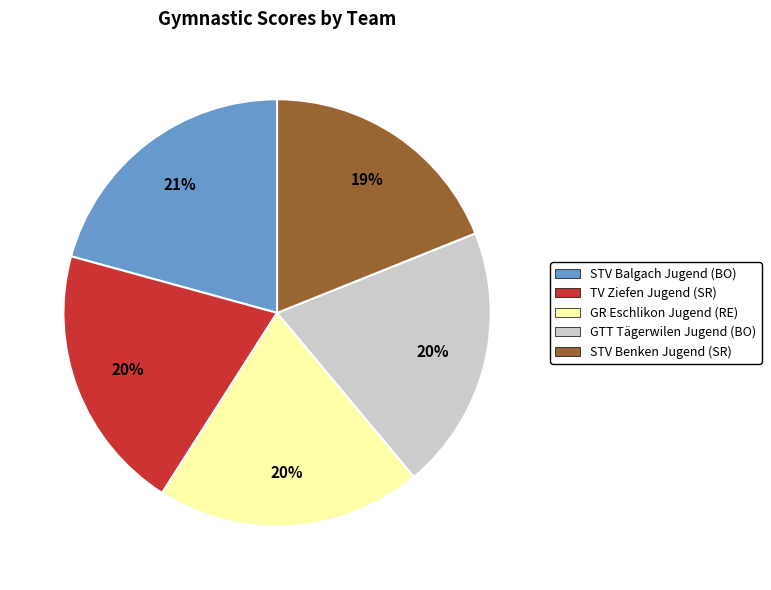

Approximately how many times larger is the value at GR Eschlikon Jugend (RE) compared to STV Benken Jugend (SR)?

1.1